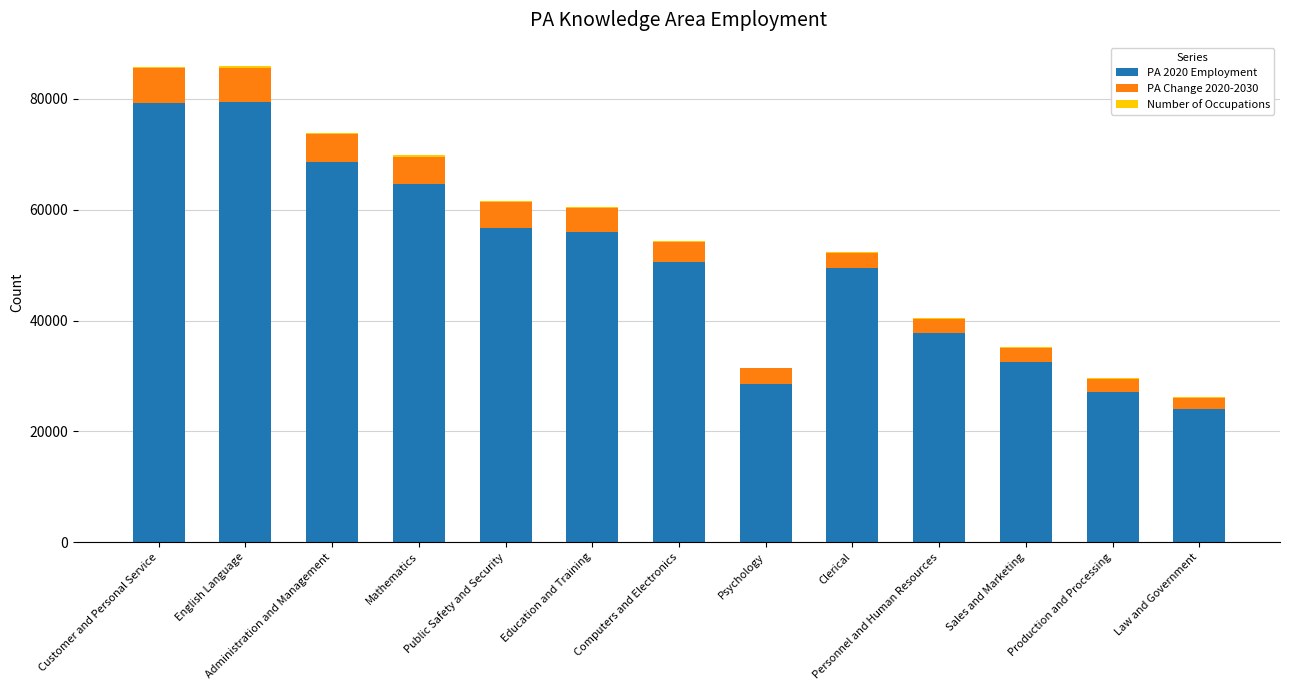

What position from the left is Production and Processing?

12